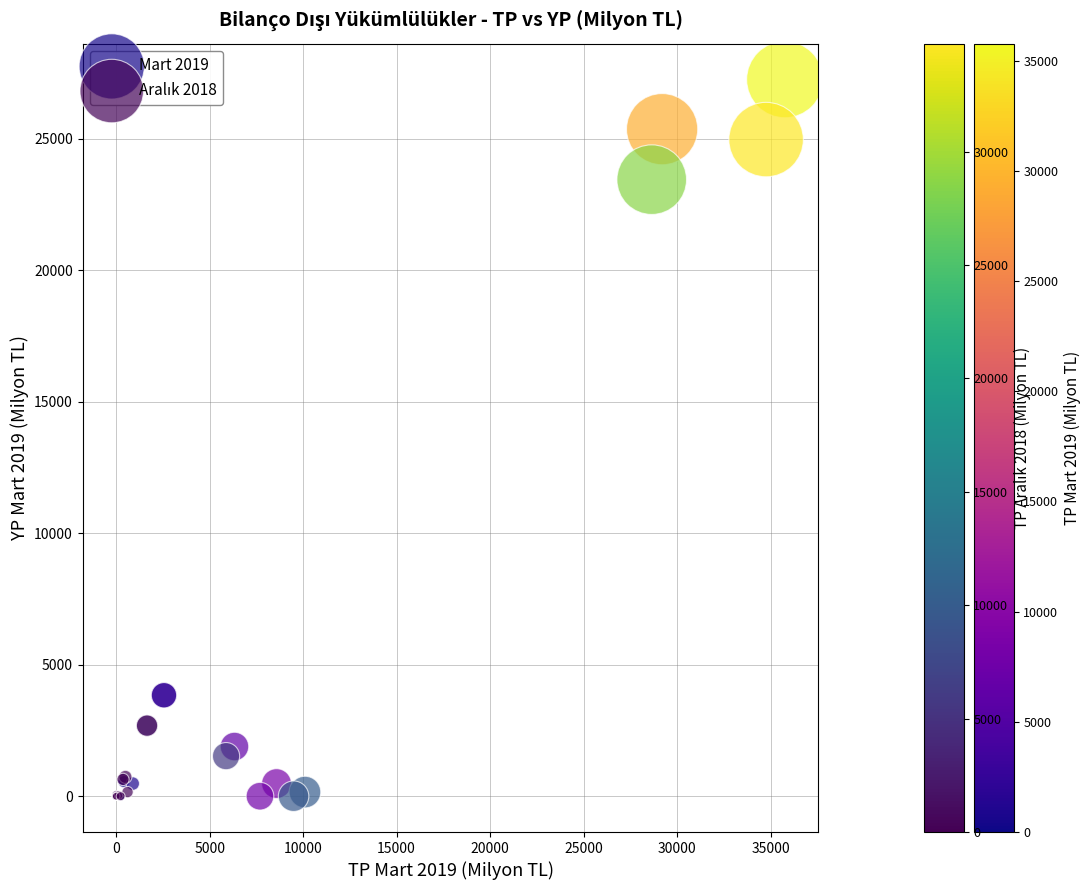

Which series reaches the maximum Y coordinate?

Mart 2019